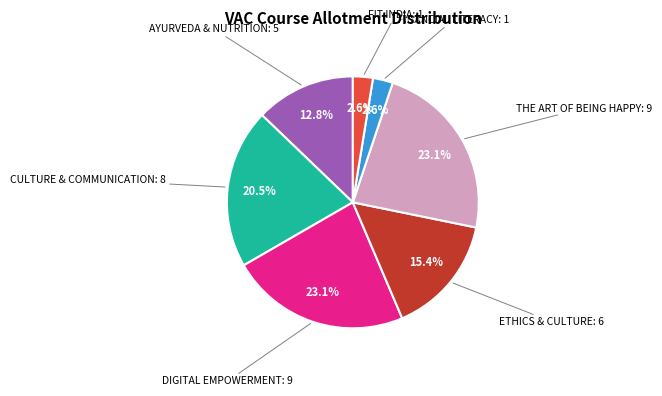

Does any single category account for the majority?

No